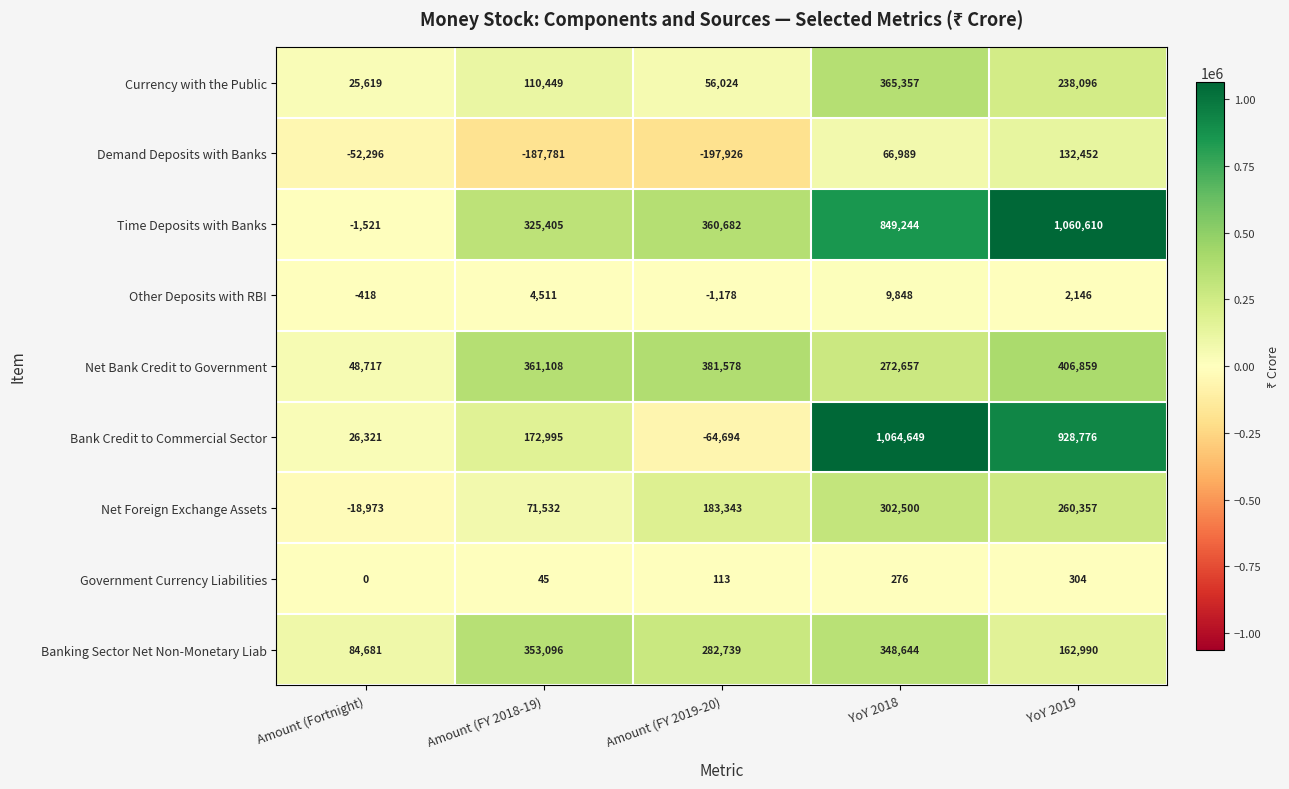

How many values in the Government Currency Liabilities series are below 113?

2